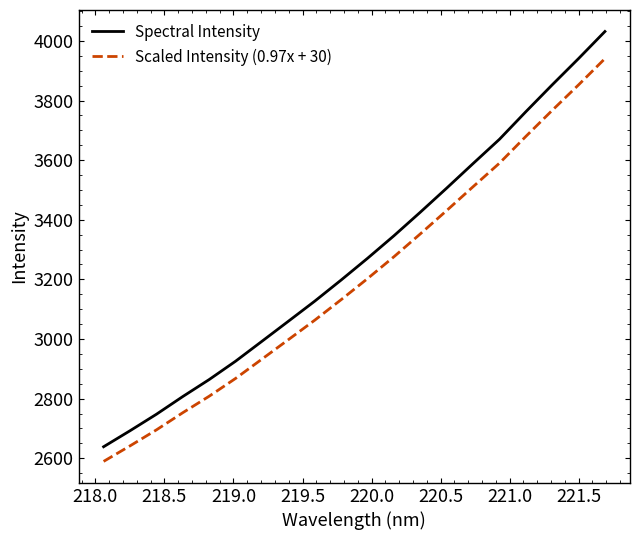

True or false: Spectral Intensity and Scaled Intensity (0.97x + 30) cross at least once.

False